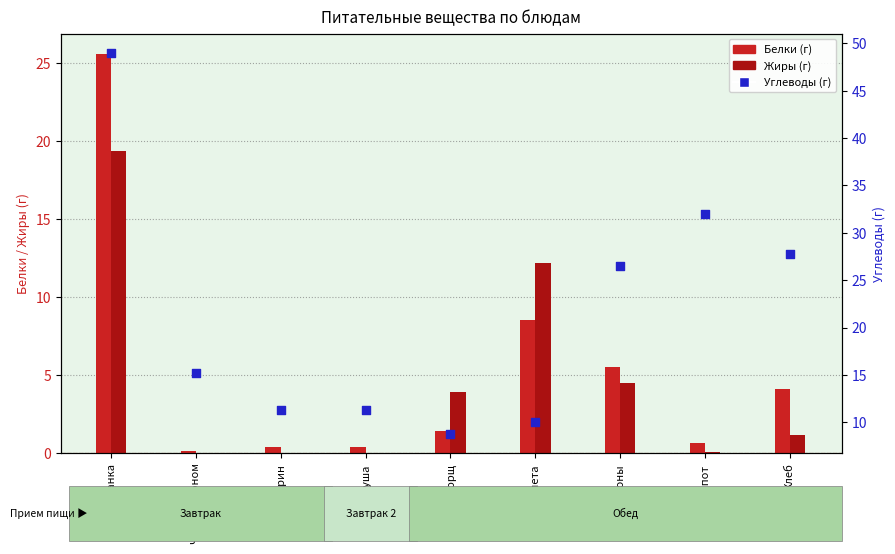

Which series contains the lowest Y value?

Жиры (г)